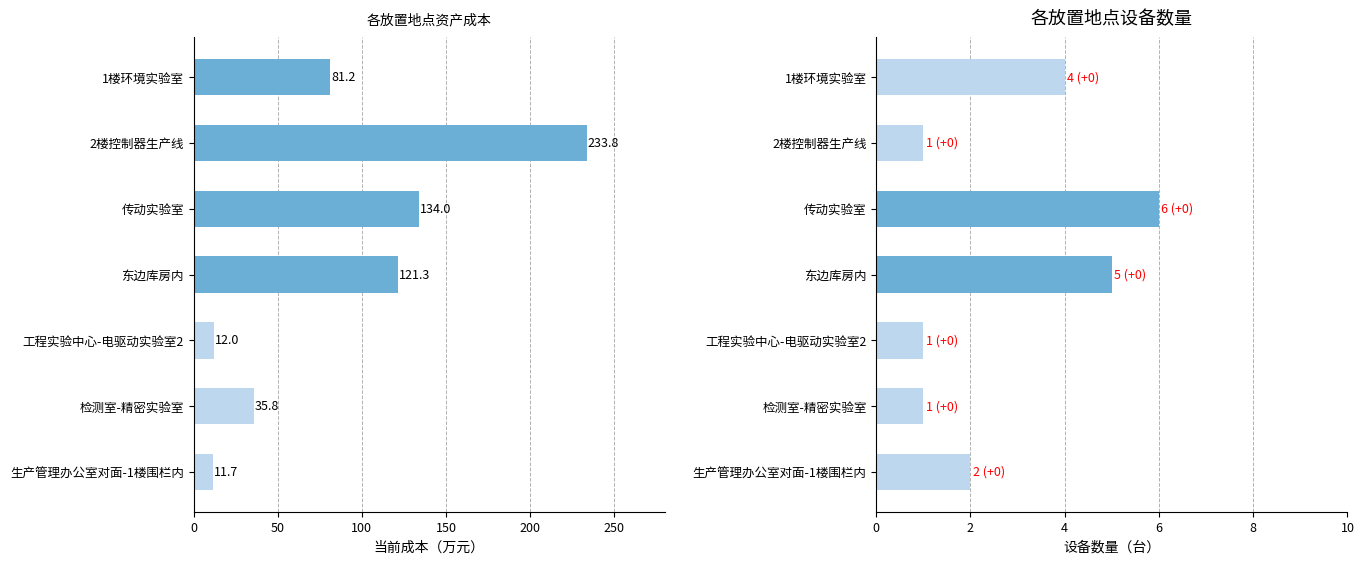

What is the value of the 设备数量(台) bar at the 2nd from the left?

1.0